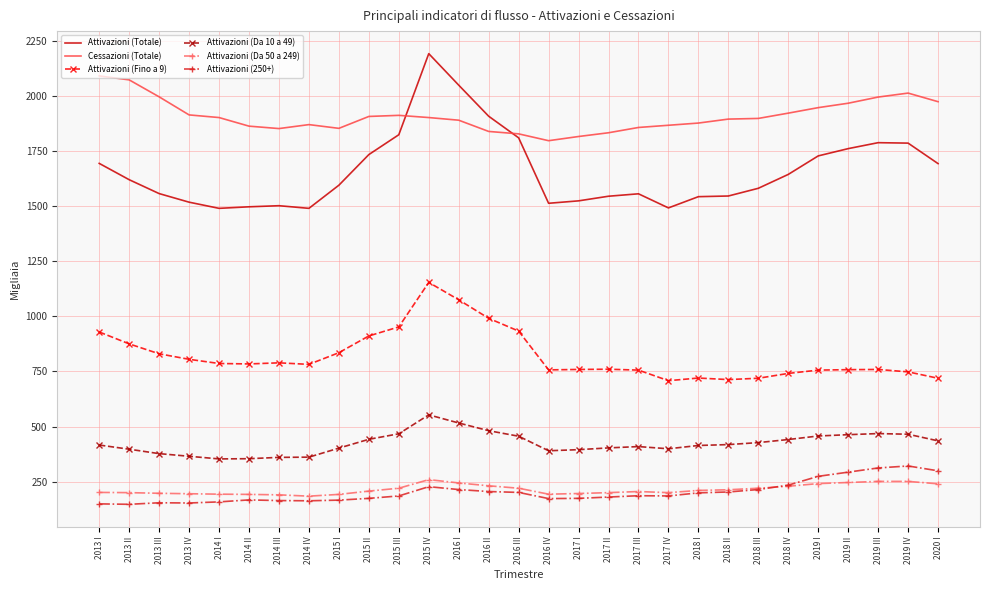

What are all the series names shown in the legend?

Attivazioni (Totale), Cessazioni (Totale), Attivazioni (Fino a 9), Attivazioni (Da 10 a 49), Attivazioni (Da 50 a 249), Attivazioni (250+)